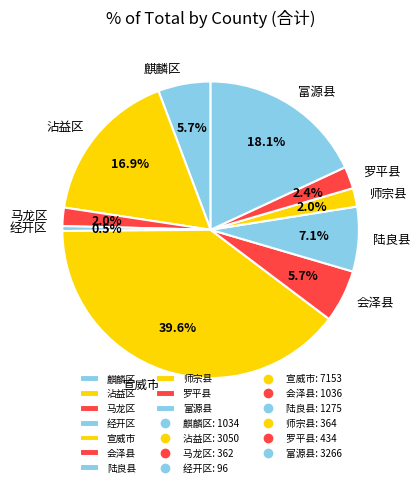

Which category has the biggest portion of the pie?

宣威市